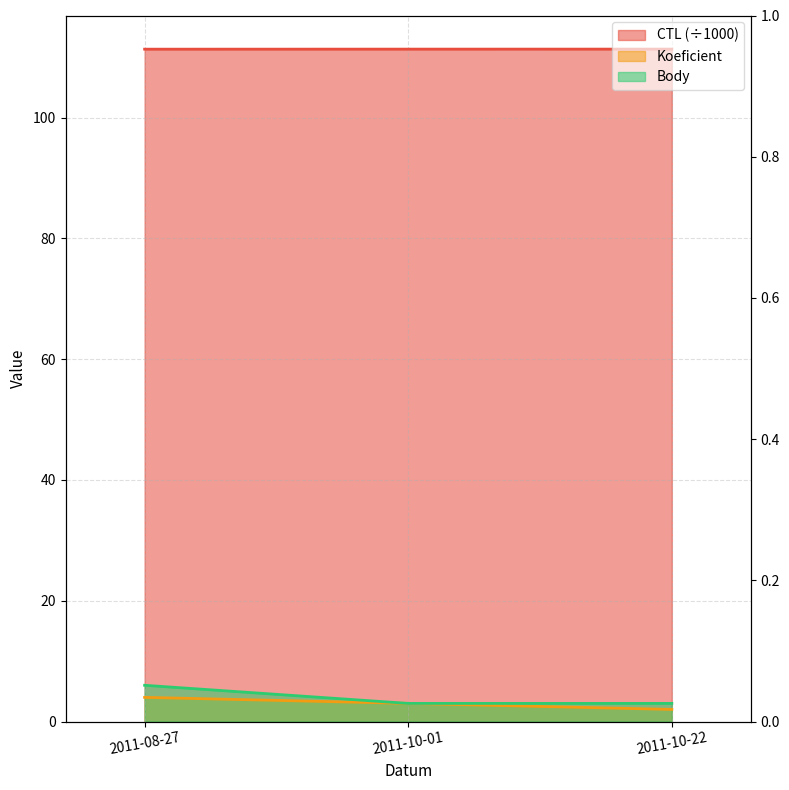

Reading left to right, what are all the values shown in this chart?

CTL: 2011-08-27=111.3	2011-10-01=111.3	2011-10-22=111.3
Koeficient: 2011-08-27=4.0	2011-10-01=3.0	2011-10-22=2.0
Body: 2011-08-27=6.0	2011-10-01=3.0	2011-10-22=3.0